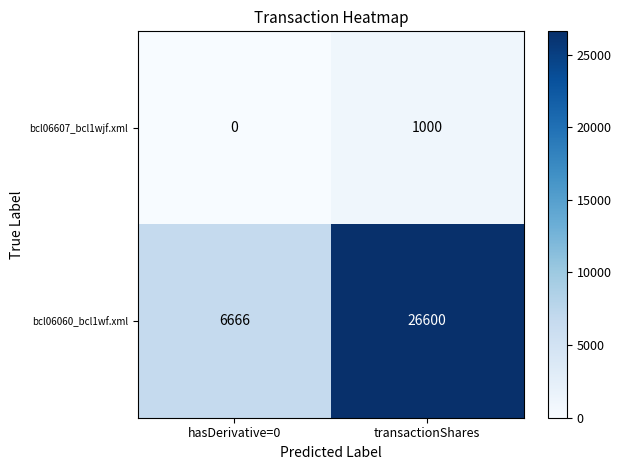

At which category is the sum across all series the highest?

transactionShares